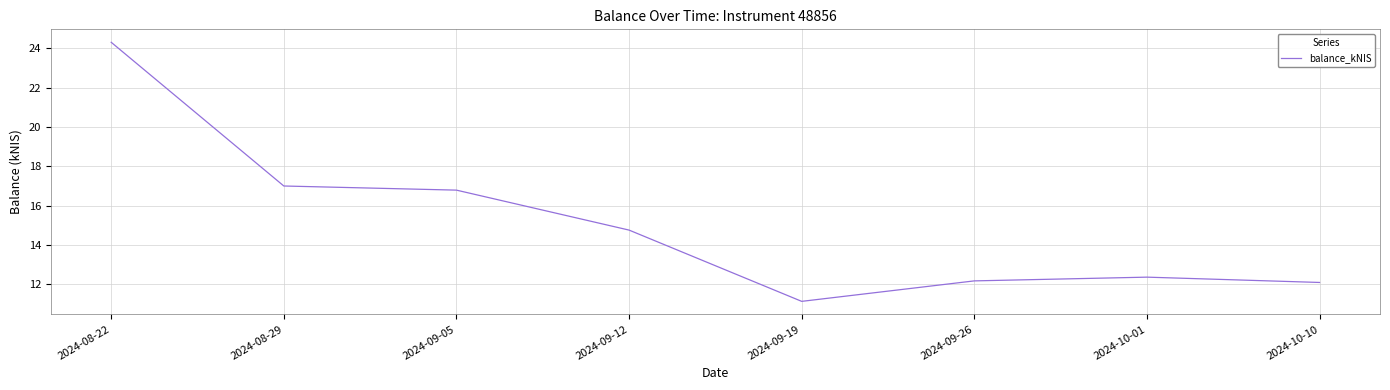

Count the number of categories in the chart.

8